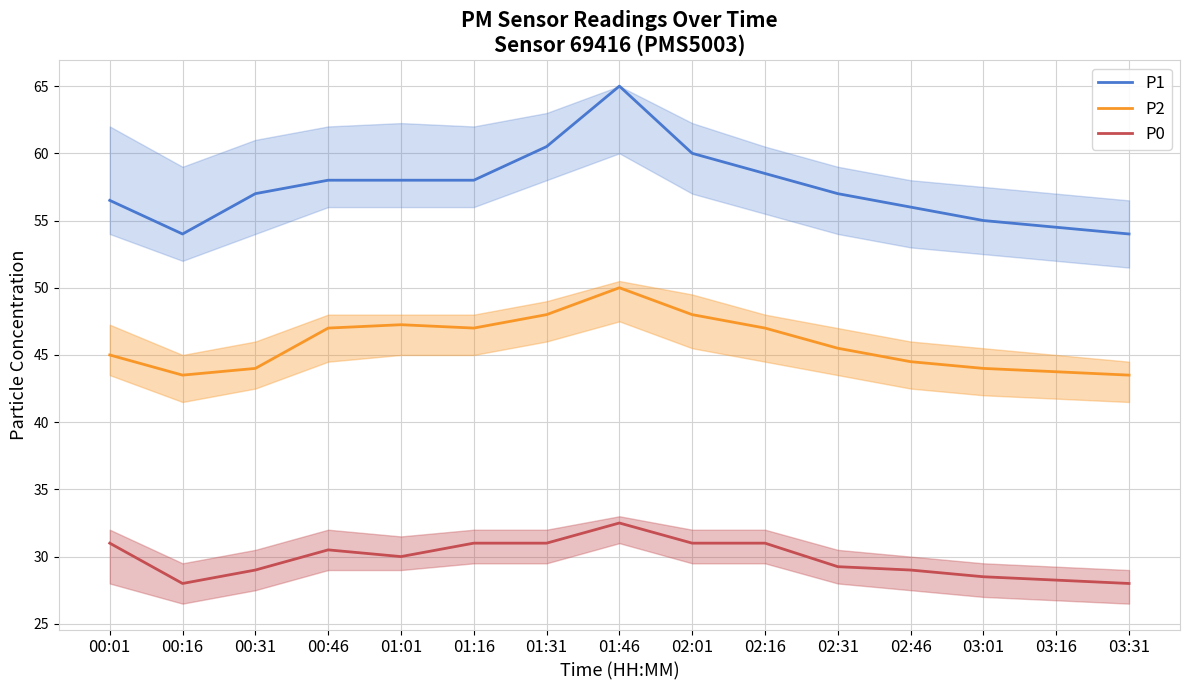

What is the sum of all P2 values?

688.0